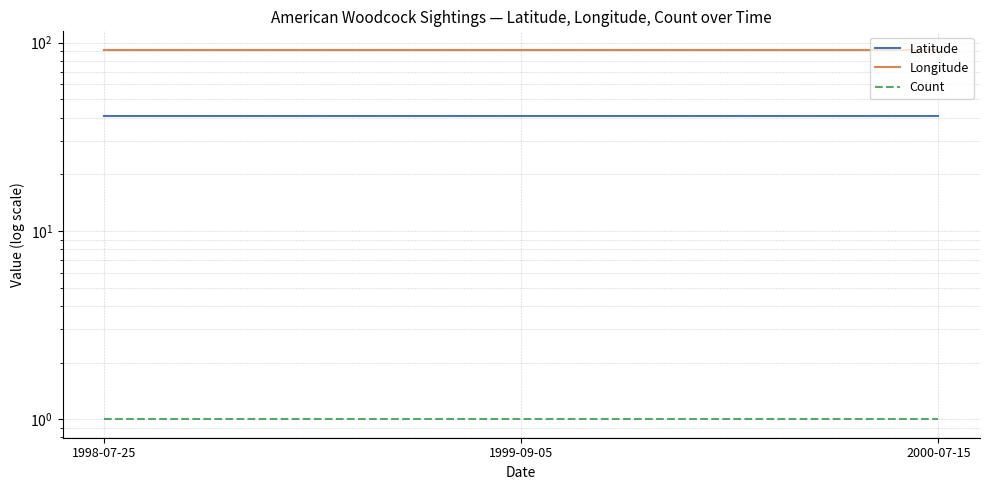

What is the value of the Count point at the 3rd from the left?

1.0